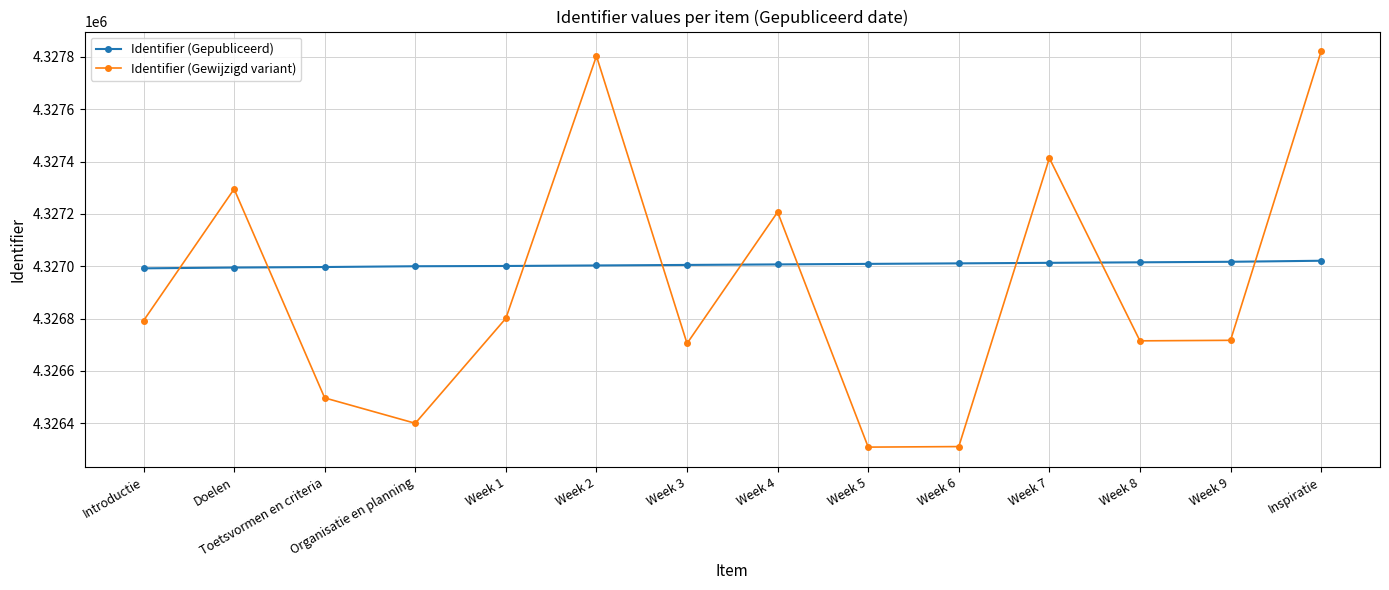

What are all the series names shown in the legend?

Identifier (Gepubliceerd), Identifier (Gewijzigd variant)